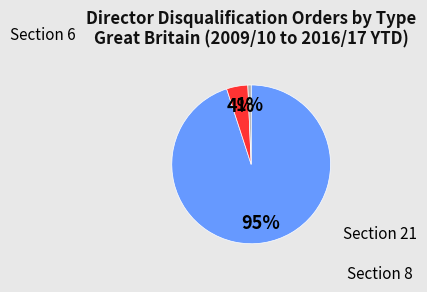

Is there a majority slice in this chart?

Yes